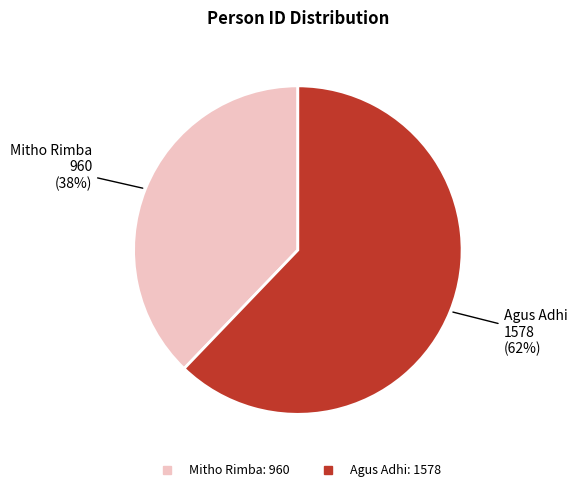

True or false: Agus Adhi accounts for 62% of the total.

True